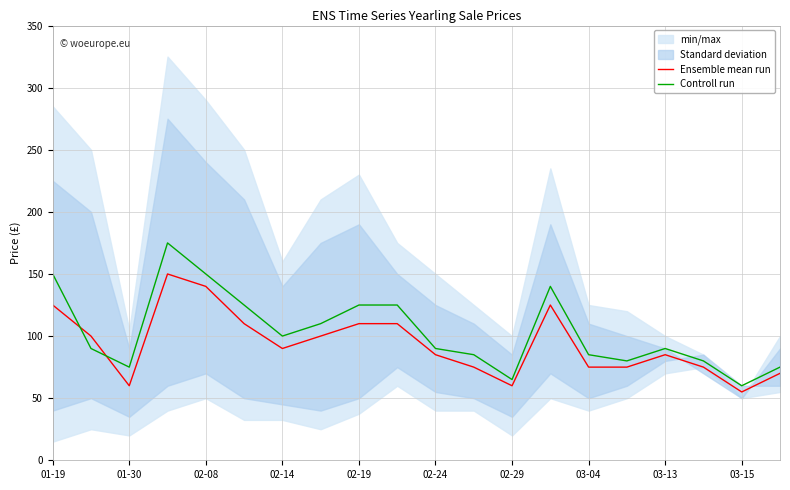

Rank the series by their maximum value, from lowest to highest.

Ensemble mean run, Controll run